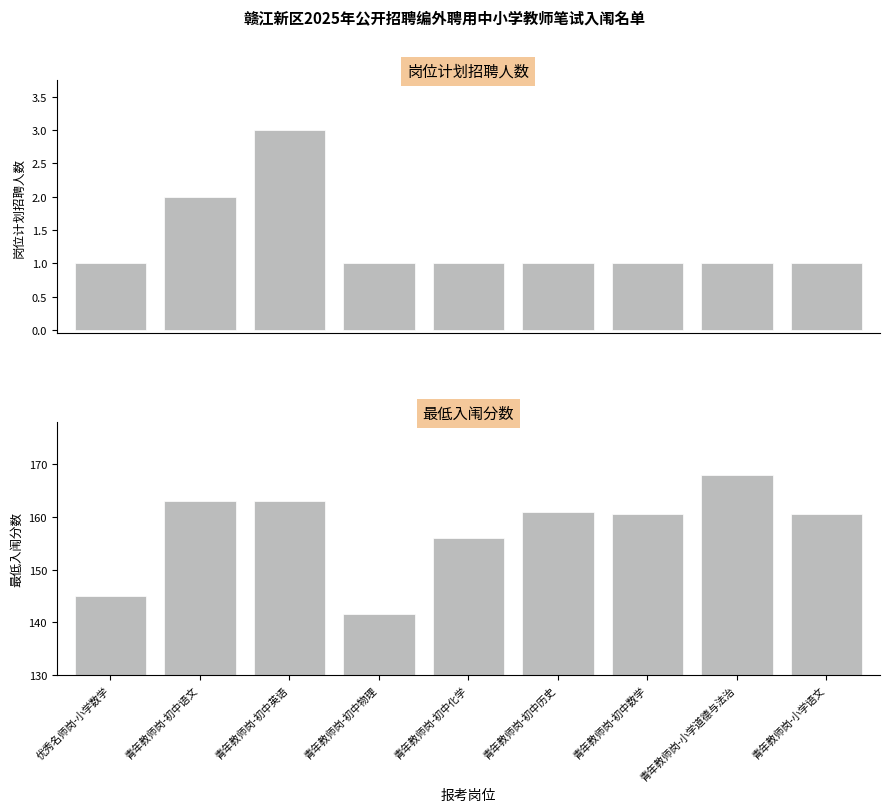

How many values in the 岗位计划招聘人数 series exceed 1?

2